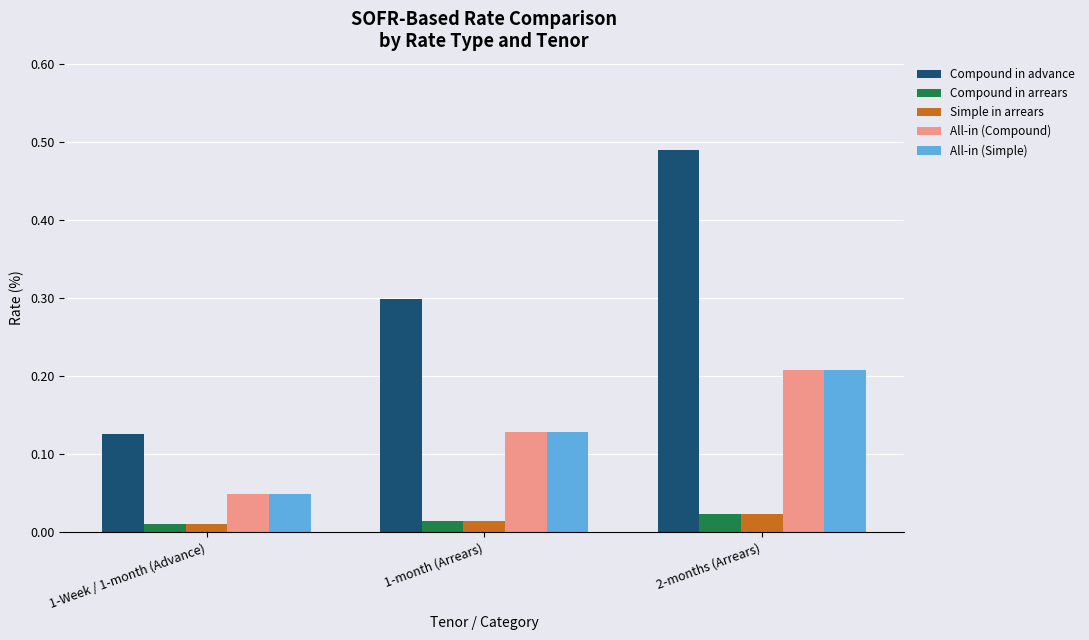

What is the sum of all All-in (Simple) values?

0.4